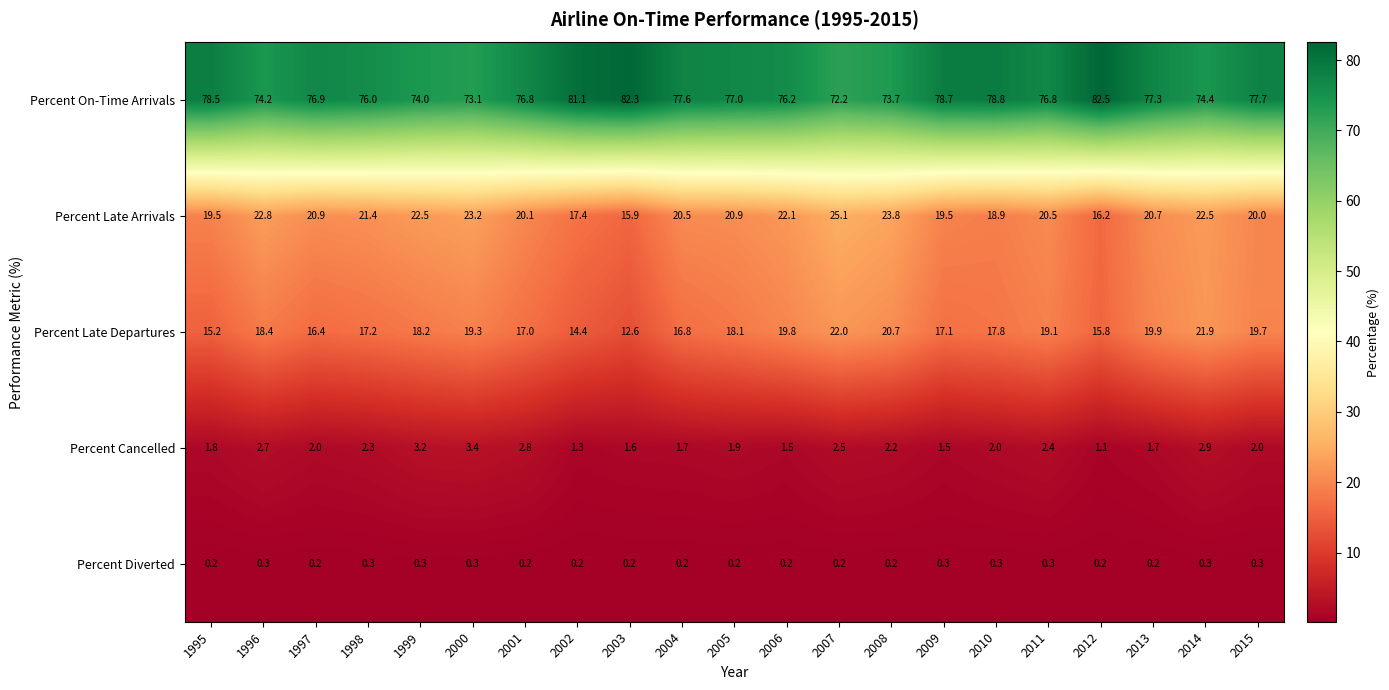

Which category has the highest value in the Percent Cancelled series?

2000